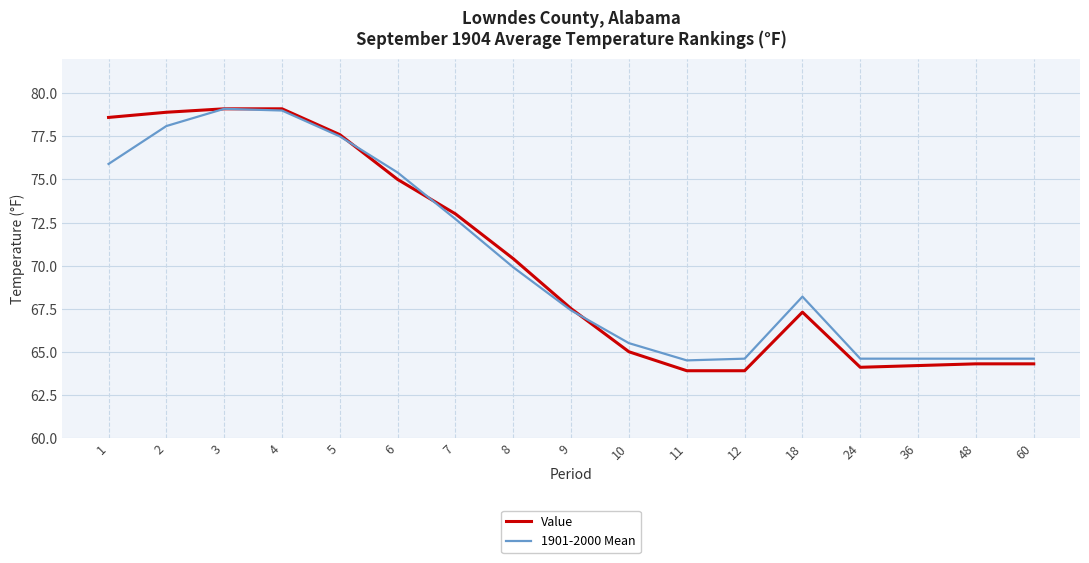

How many lines are shown in the chart?

2